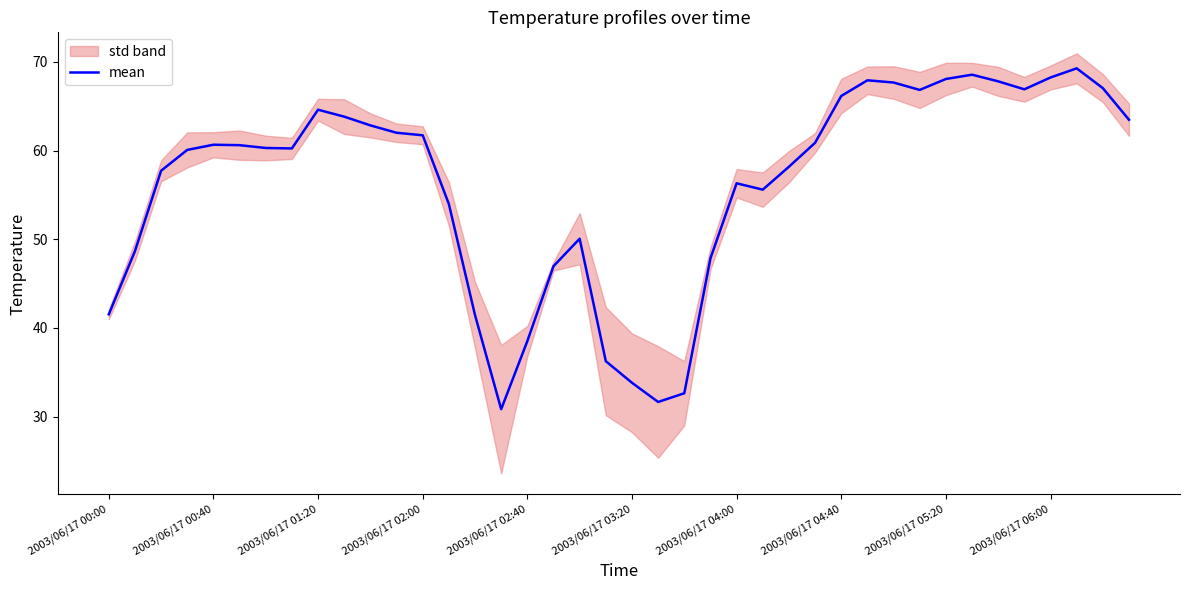

Where is the data nearest to the value 50?

18